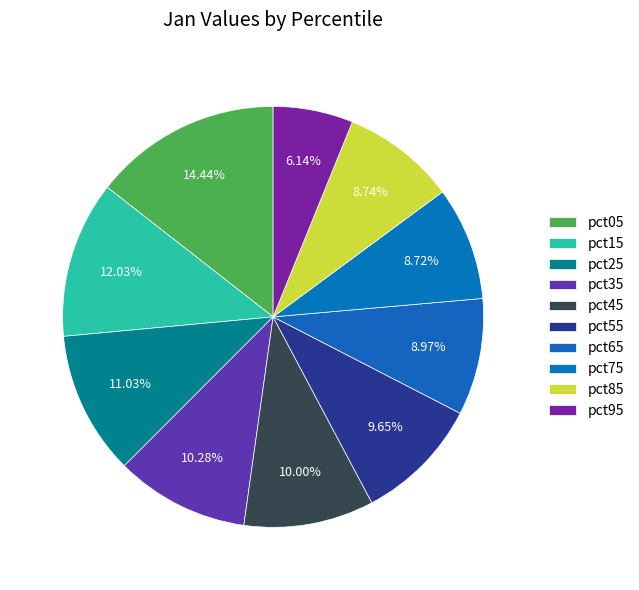

To the nearest percent, what portion does pct55 represent?

10%